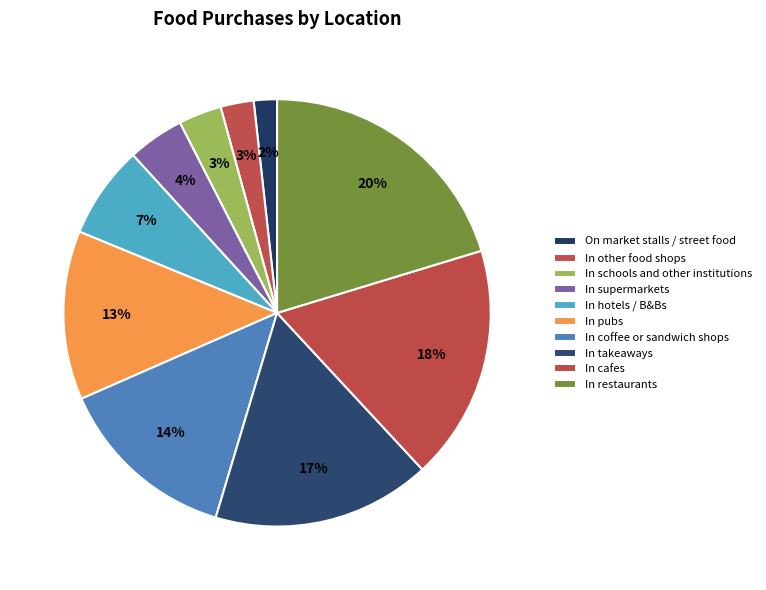

How many slices are in this pie chart?

10